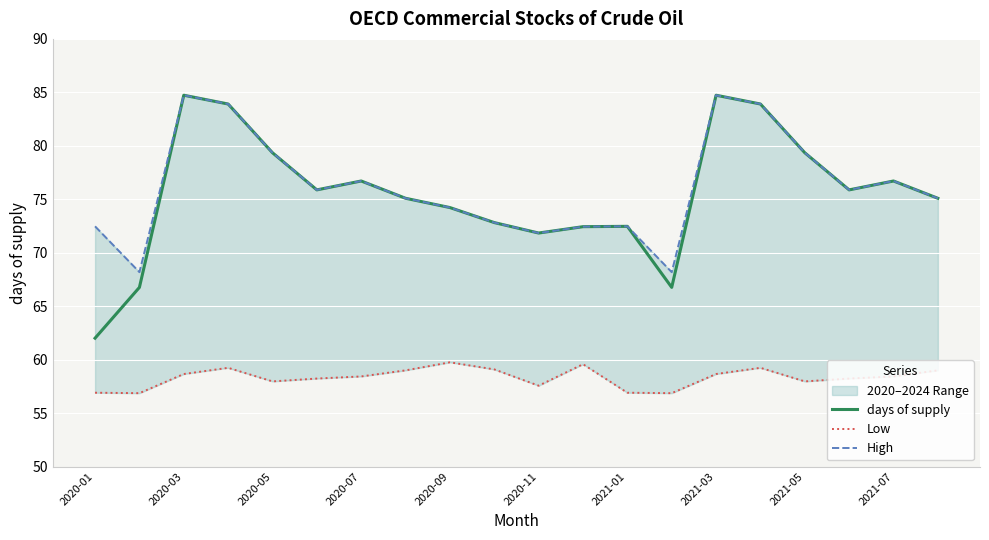

True or false: days of supply and Low cross at least once.

False